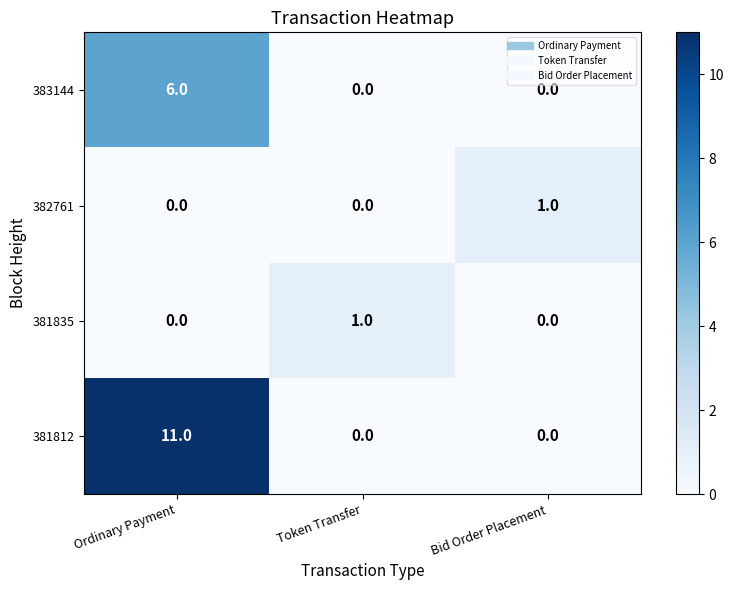

Is it true that 381812 equals 0 at Bid Order Placement?

True